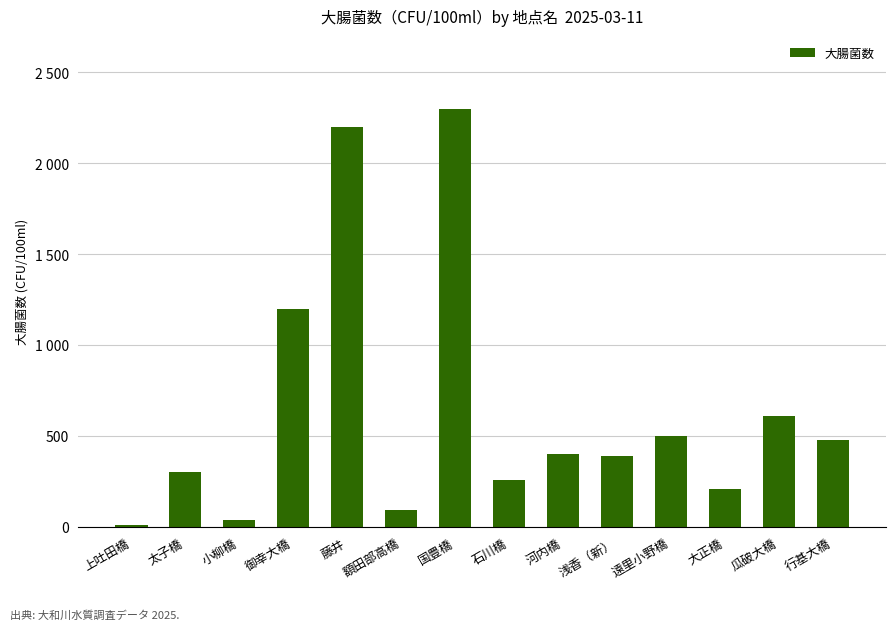

How many data points are above 400?

6